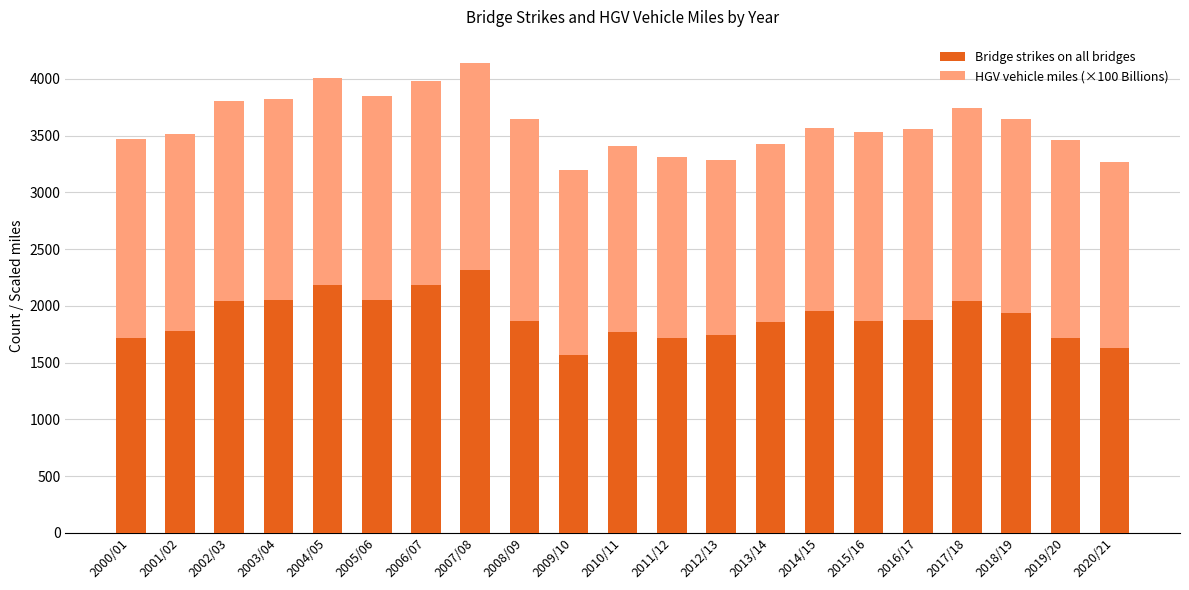

What is the difference between the maximum and minimum values in the Bridge strikes on all bridges series?

754